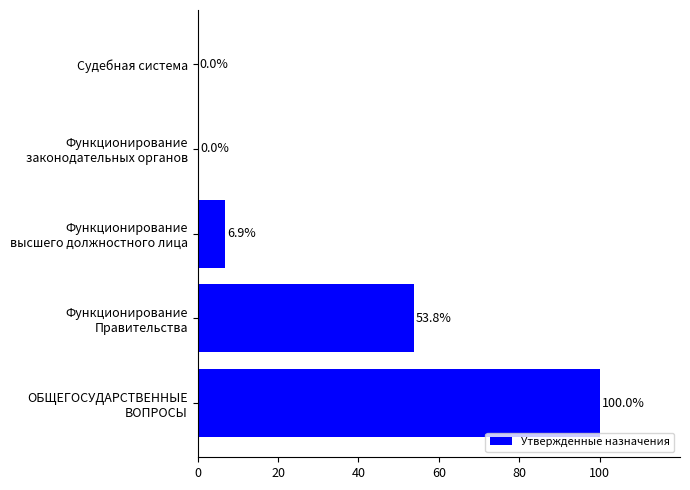

The chart shows a value of 0.0 at Судебная система. True or false?

True